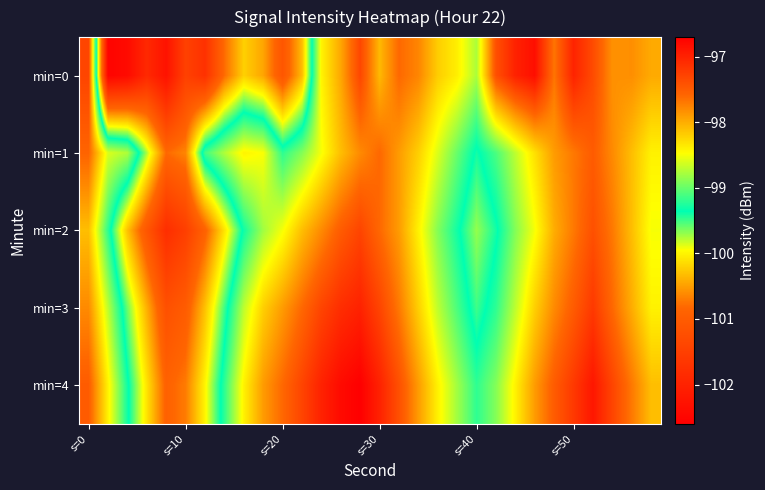

Which series has the widest spread of values?

min=0